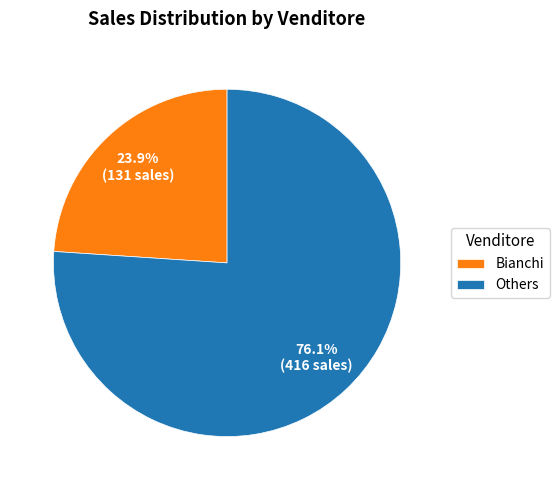

How much of the chart is everything except Others?

23.9%